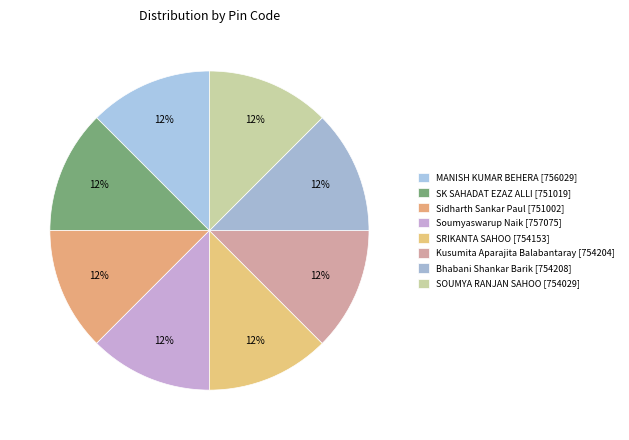

How many segments does this pie chart have?

8